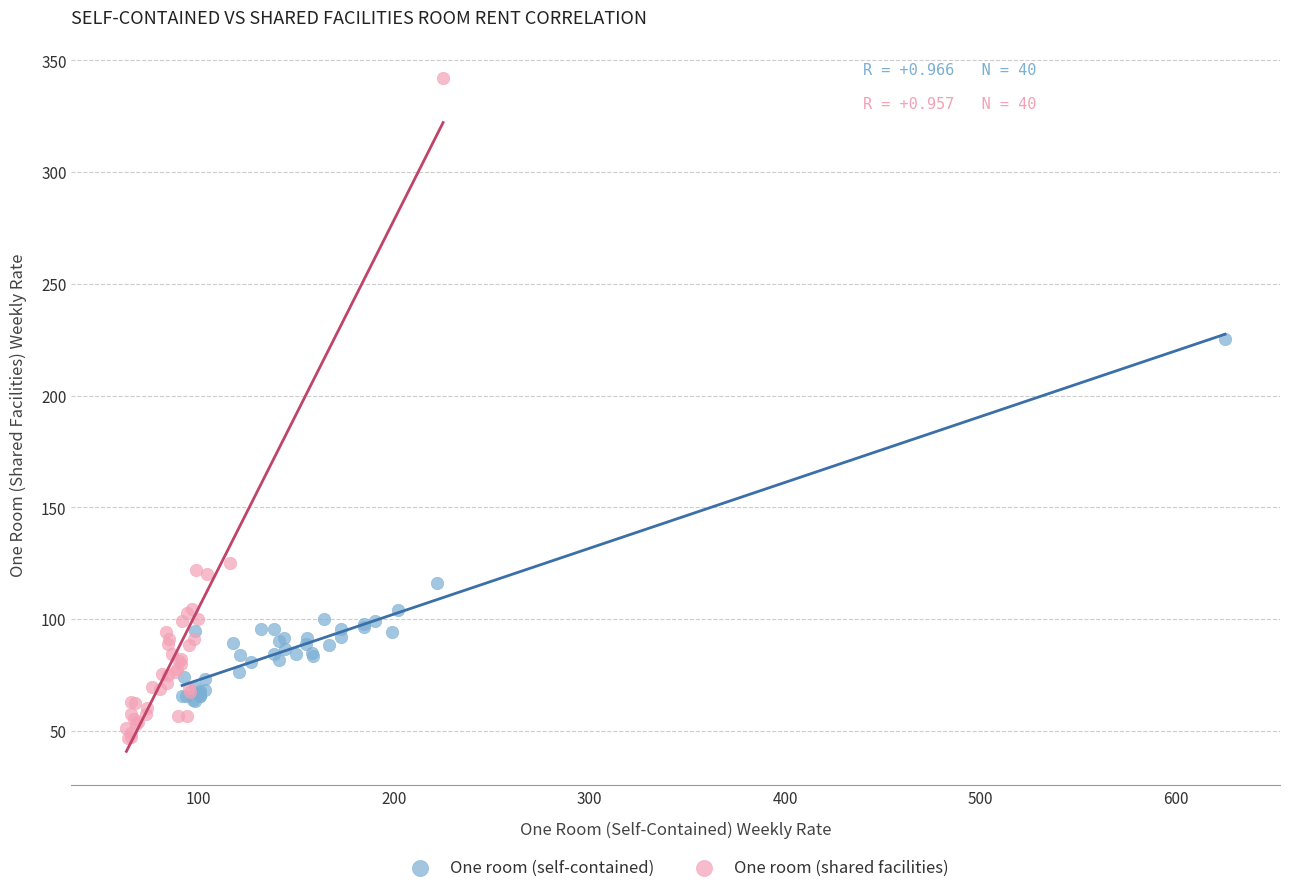

Which series reaches the minimum Y coordinate?

One room (shared facilities)